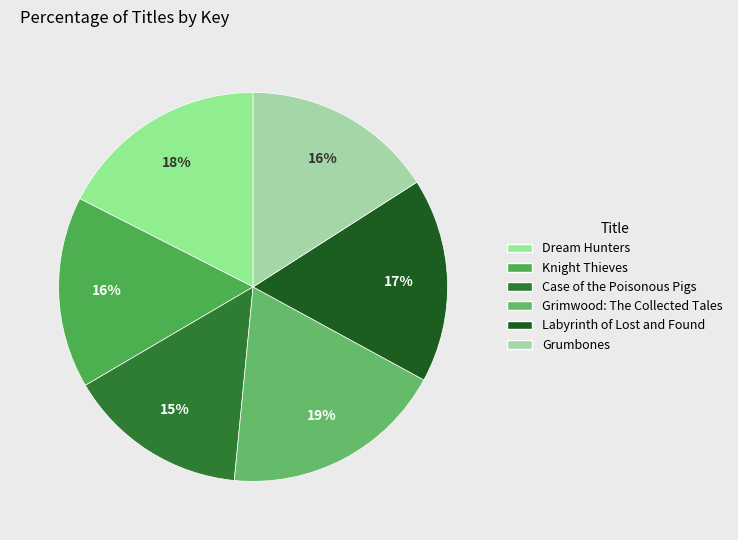

How many slices are in this pie chart?

6